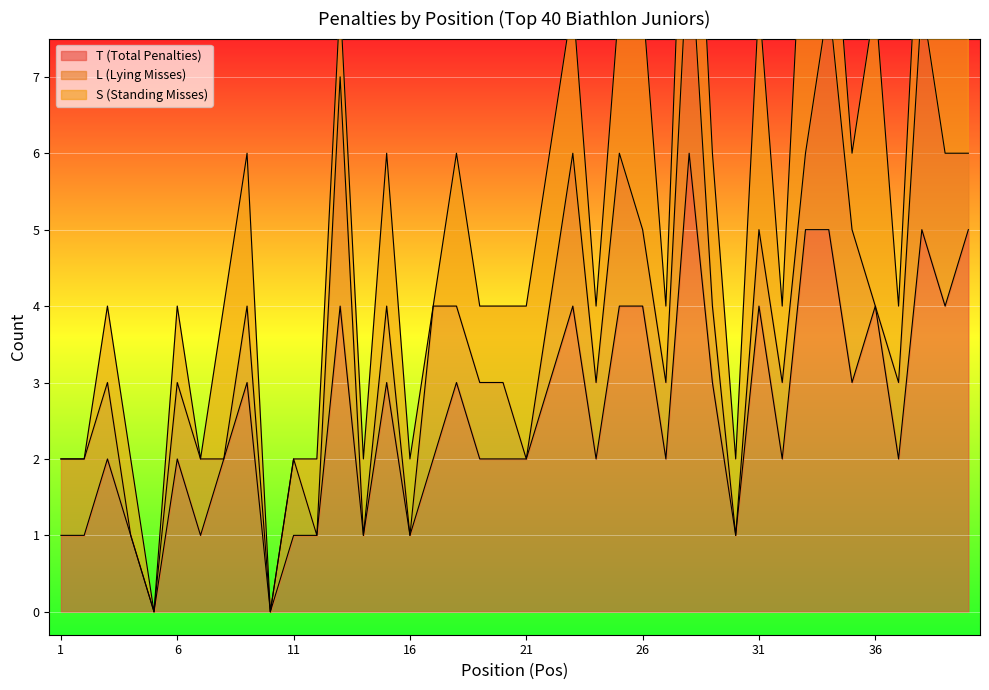

At which category does S (Standing Misses) reach its first local peak?

6